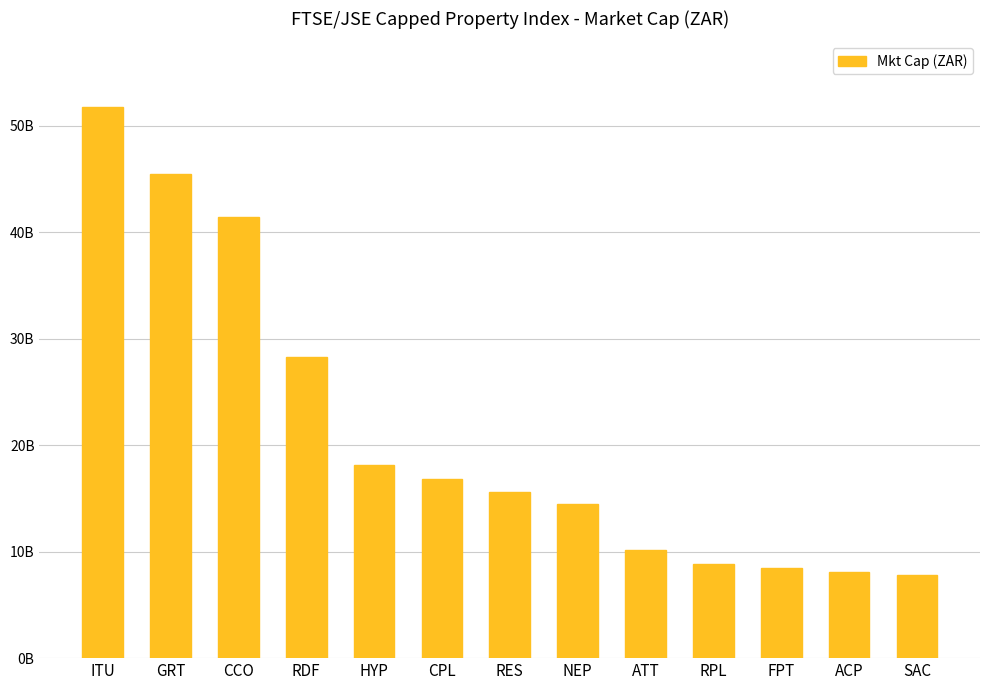

Are the bars horizontal?

No